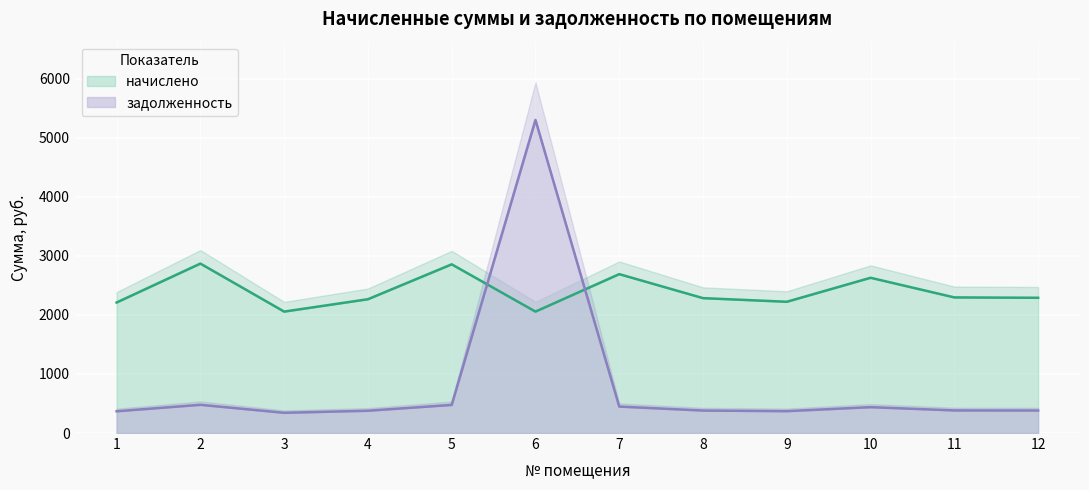

What is the value of the начислено point at the 3rd from the left?

2056.1